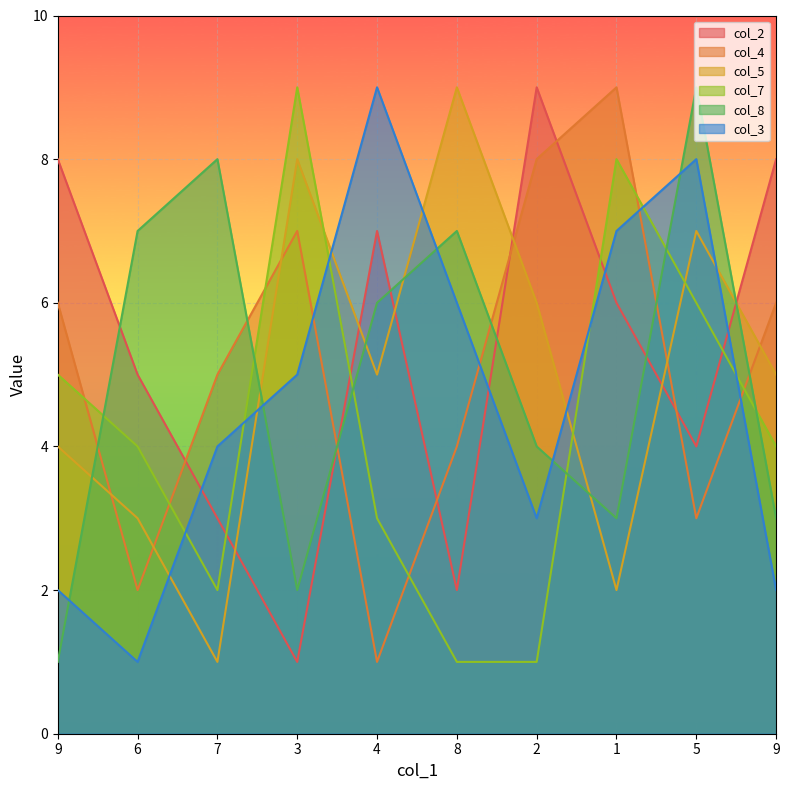

List the labels in order of col_2 value, smallest first.

3, 8, 7, 5, 6, 1, 4, 9, 9, 2